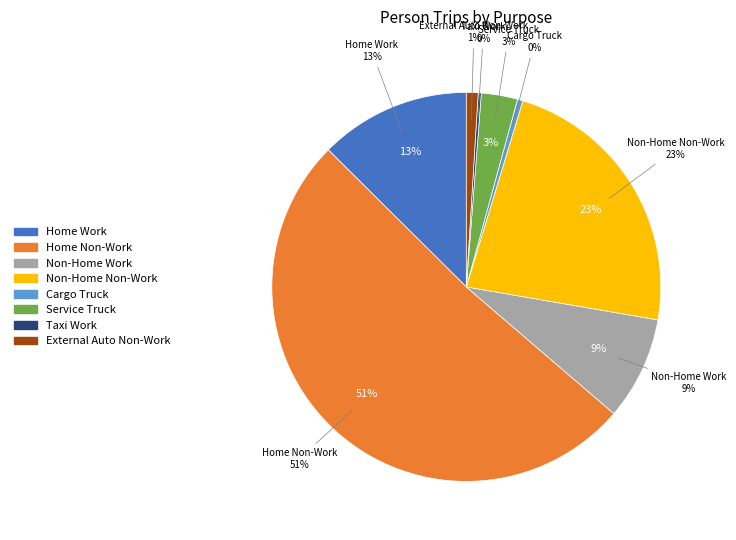

Does Taxi Work represent more than half of the total?

No